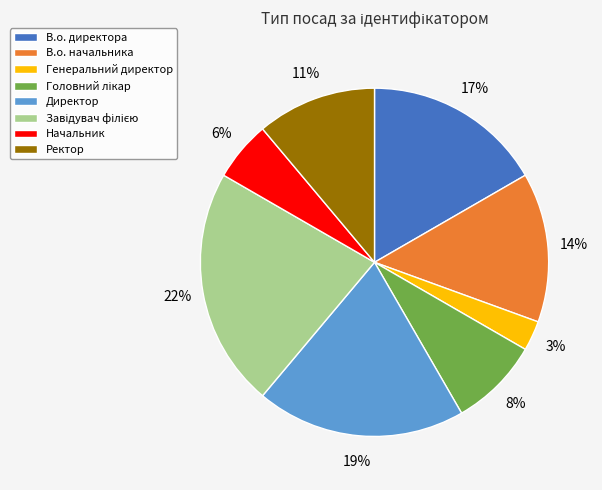

Is there any slice that represents more than half of the pie?

No